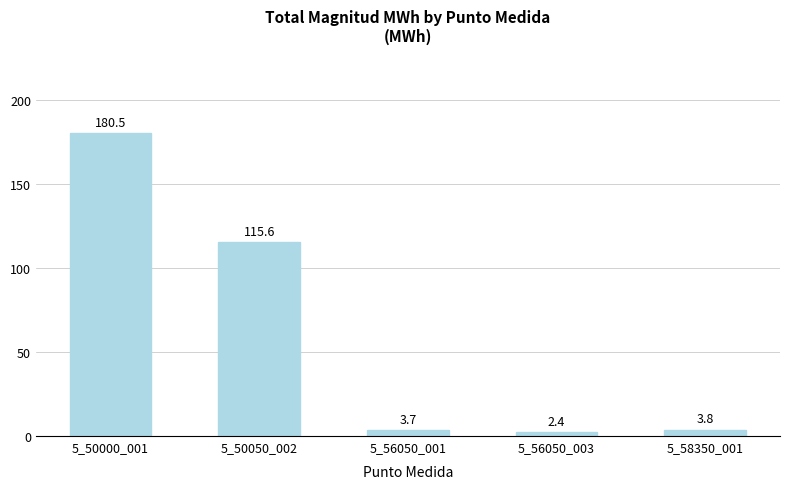

The chart shows a value of 2.4 at 5_56050_003. True or false?

True